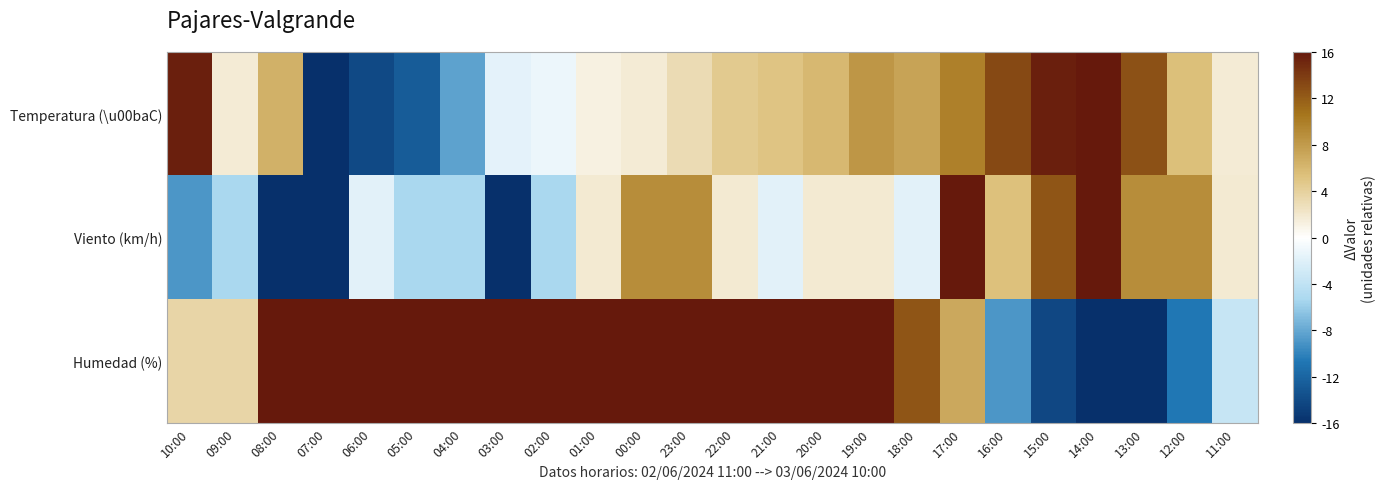

What is the minimum value shown in the chart?

-16.0